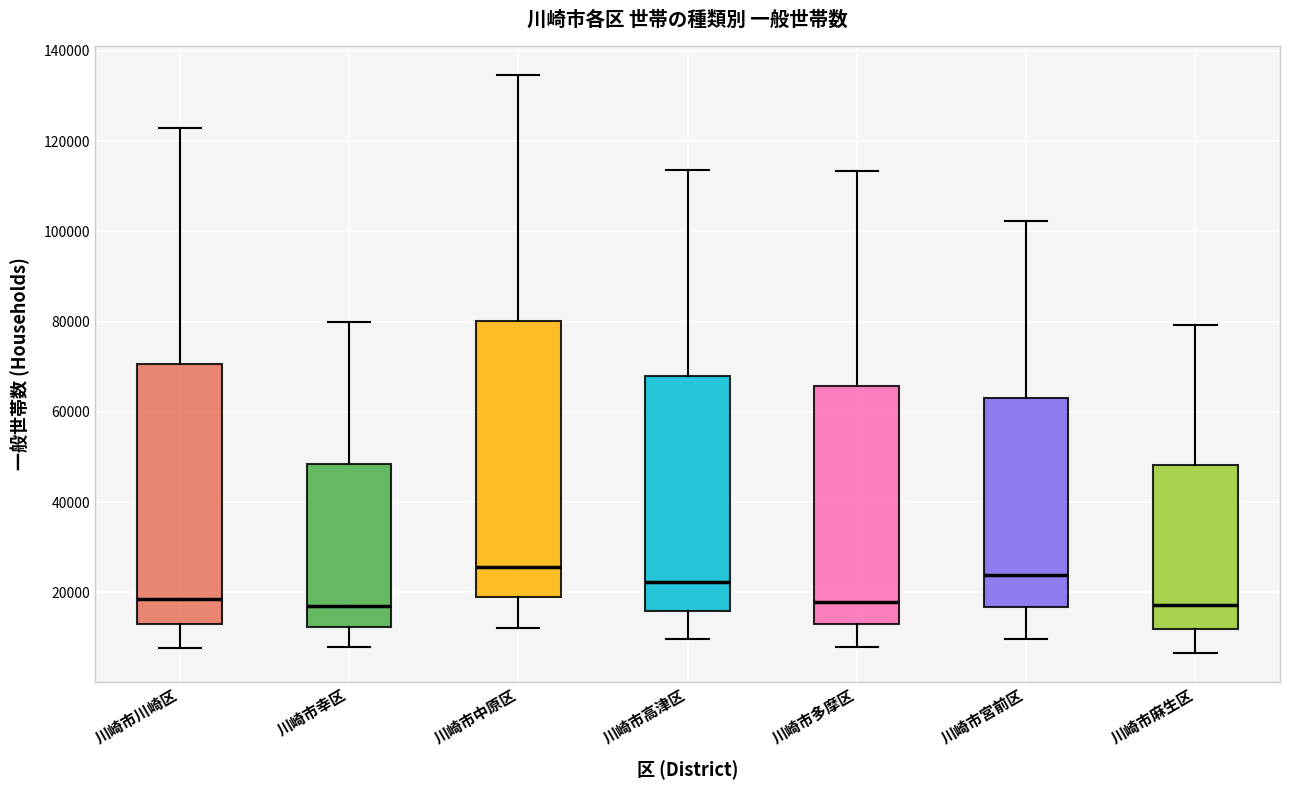

Comparing the boxes themselves (not the whiskers), which one is the tallest?

川崎市中原区